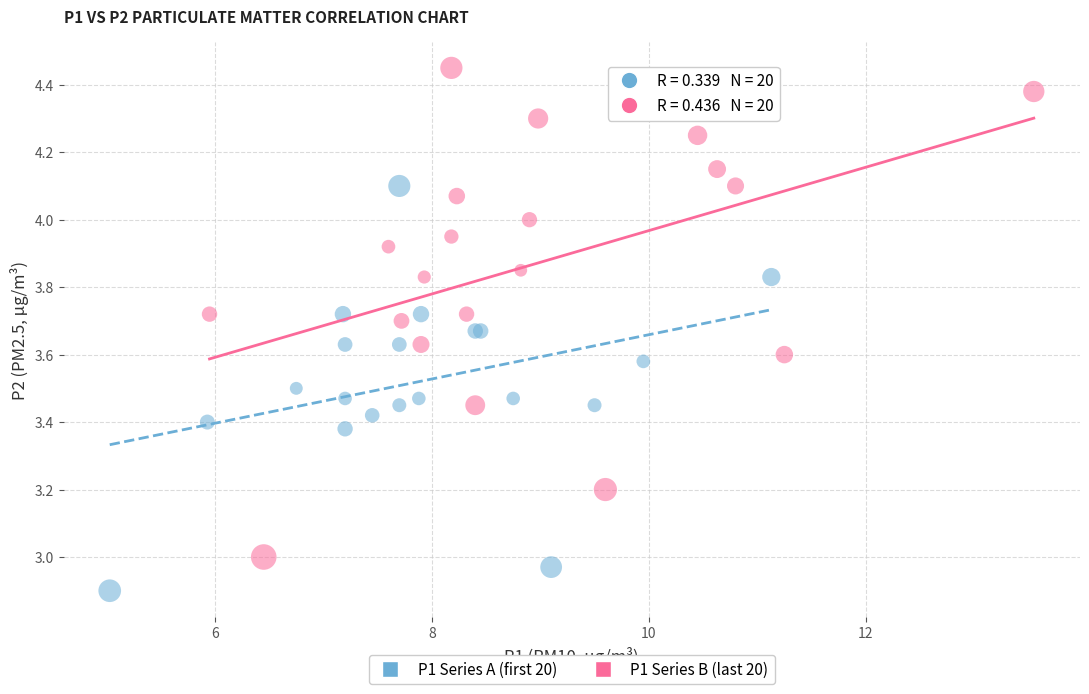

What are all the series names shown in the legend?

P1 Series A (first 20), P1 Series B (last 20)